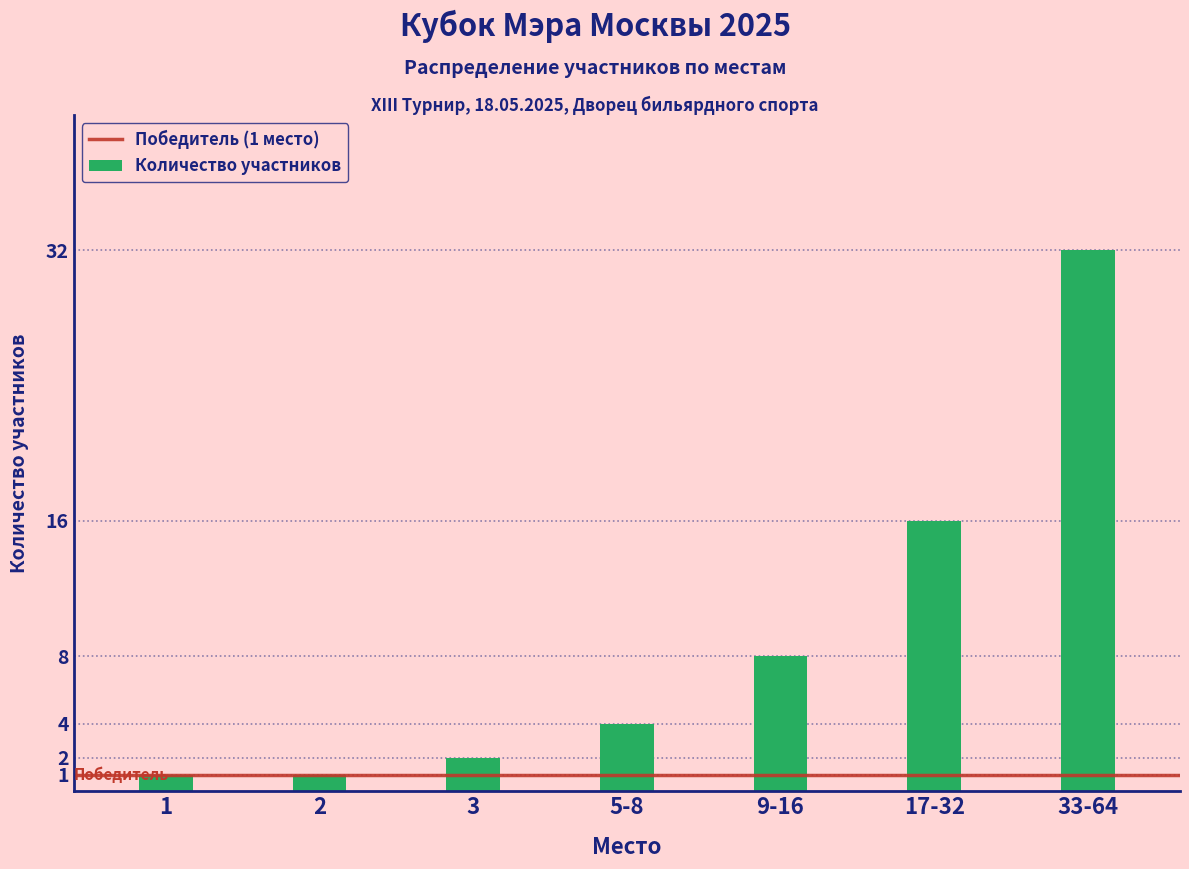

True or false: the data shows 2 at 3.

True